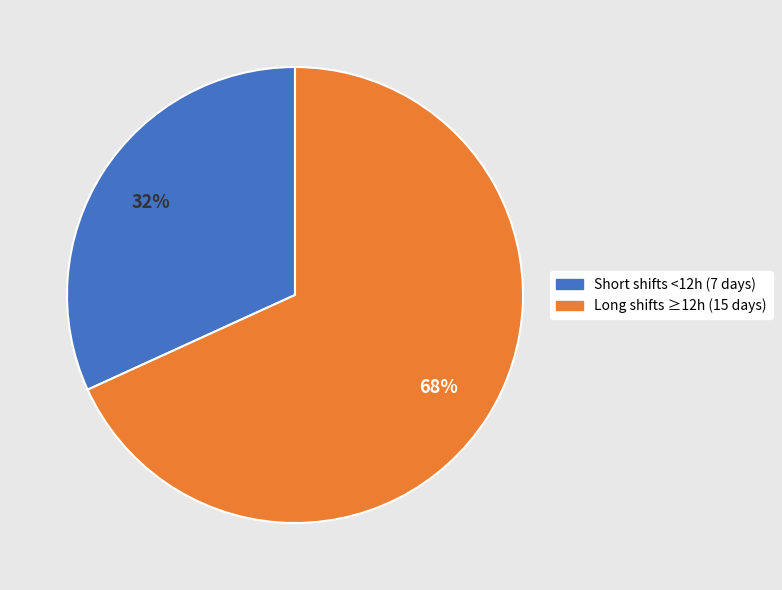

Does any single category account for the majority?

Yes